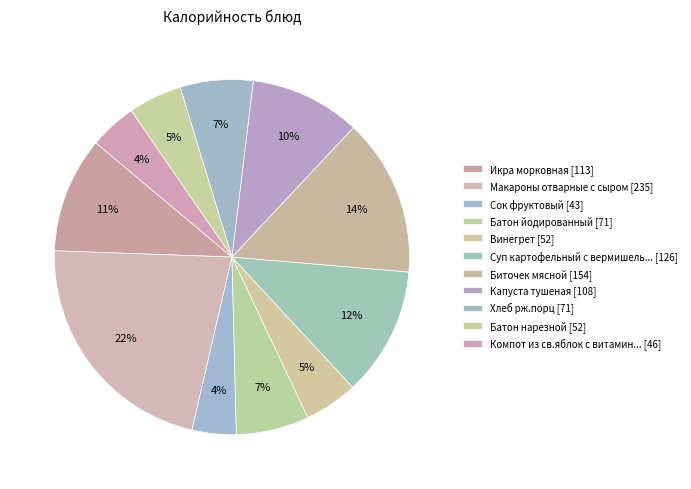

Which slice is the largest?

Макароны отварные с сыром